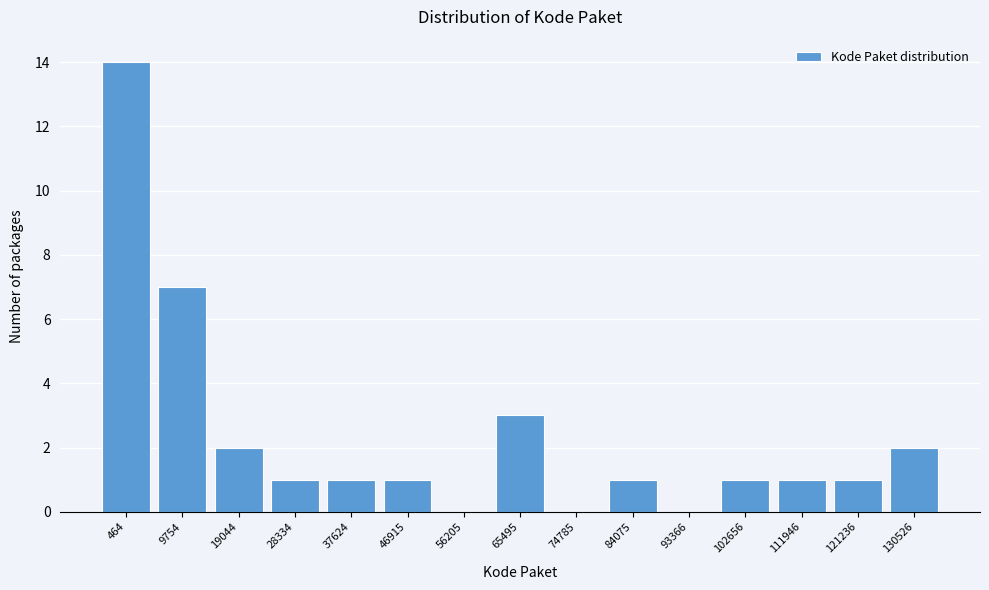

Reading left to right, list all the values displayed in this chart.

464=14	9754=7	19044=2	28334=1	37624=1	46915=1	56205=0	65495=3	74785=0	84075=1	93366=0	102656=1	111946=1	121236=1	130526=2